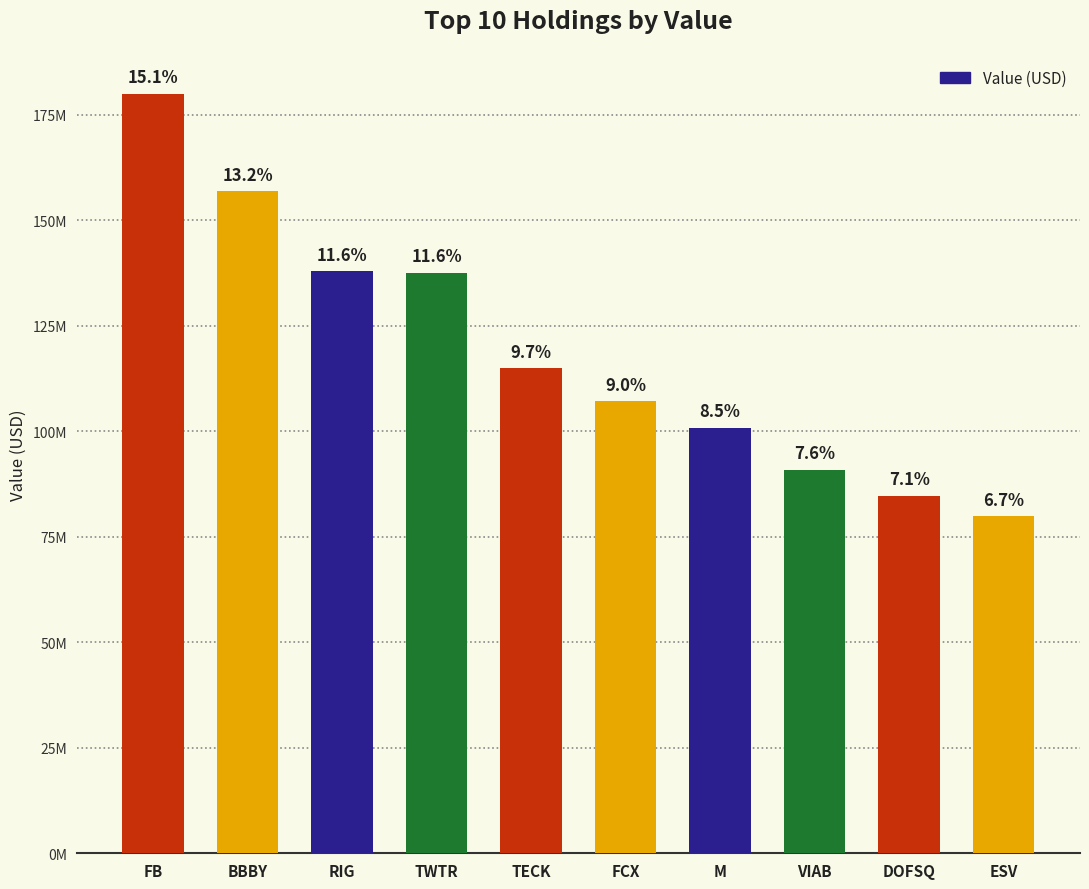

Does the chart contain any negative values?

No